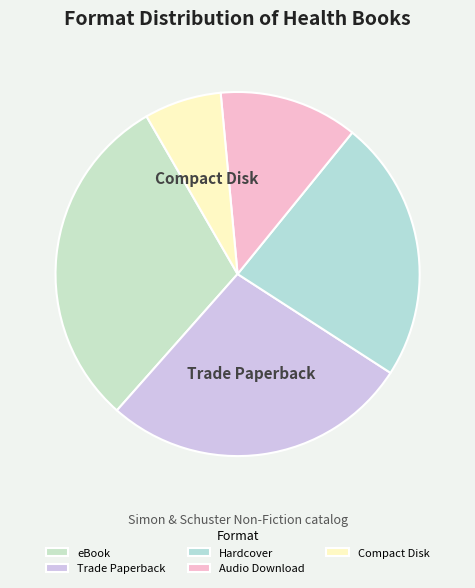

To the nearest percent, what portion does Trade Paperback represent?

27%